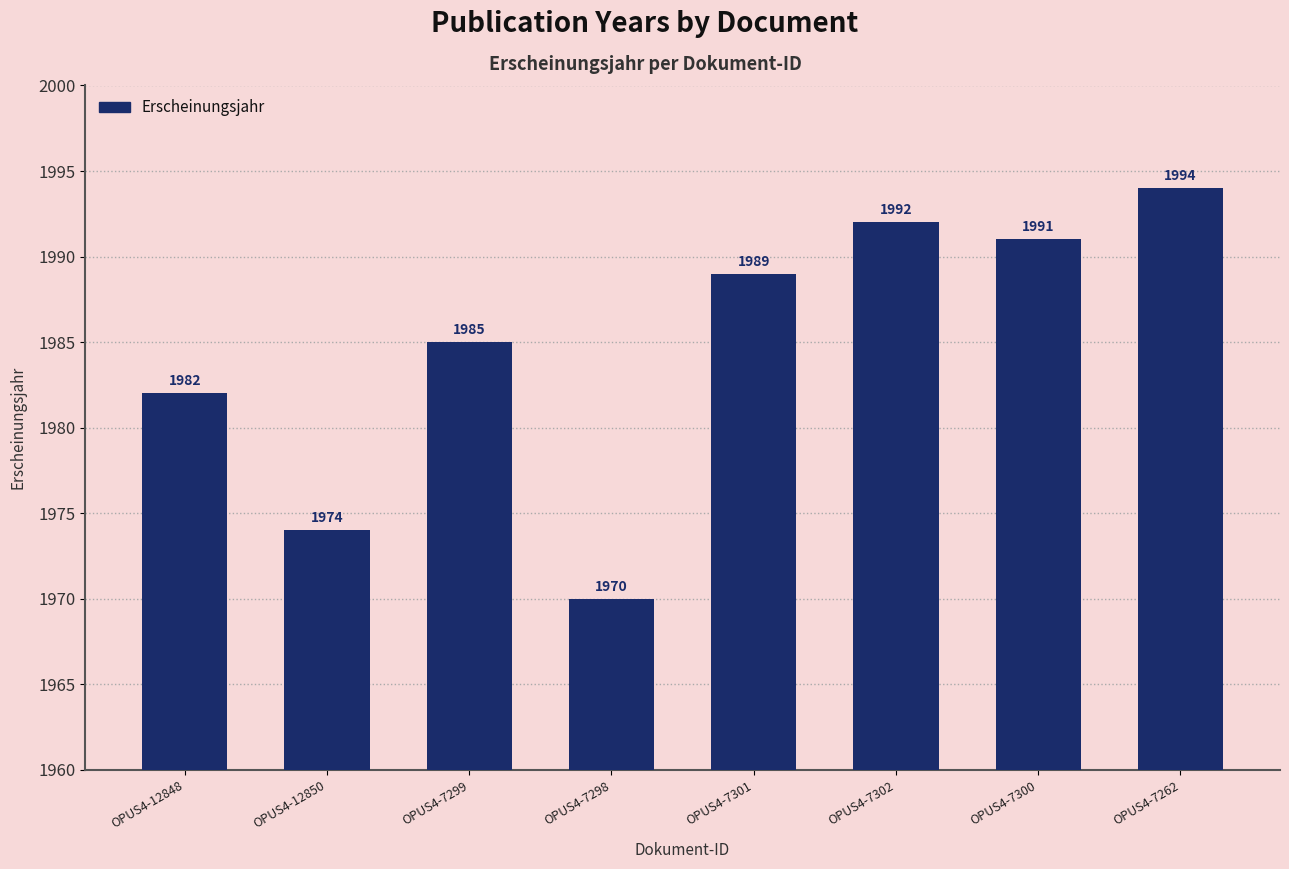

Rank the categories by value from lowest to highest.

OPUS4-7298, OPUS4-12850, OPUS4-12848, OPUS4-7299, OPUS4-7301, OPUS4-7300, OPUS4-7302, OPUS4-7262